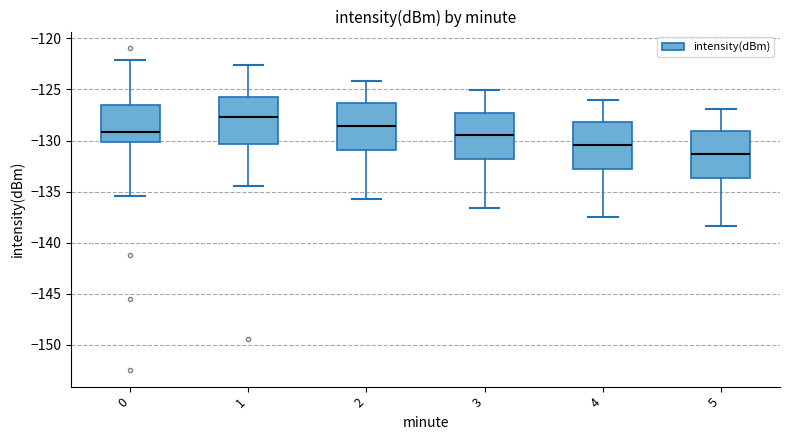

Where does the upper whisker of the box at x = 0 end on the y-axis? The values are not printed on the chart, so give them approximately, as read against the axis.

-122.0